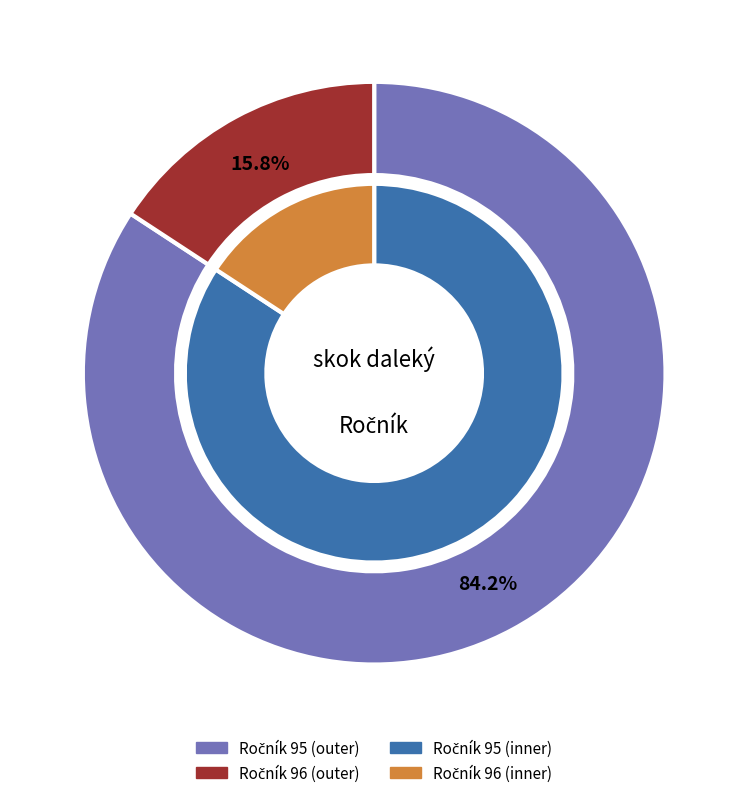

Which slice is the smallest?

96